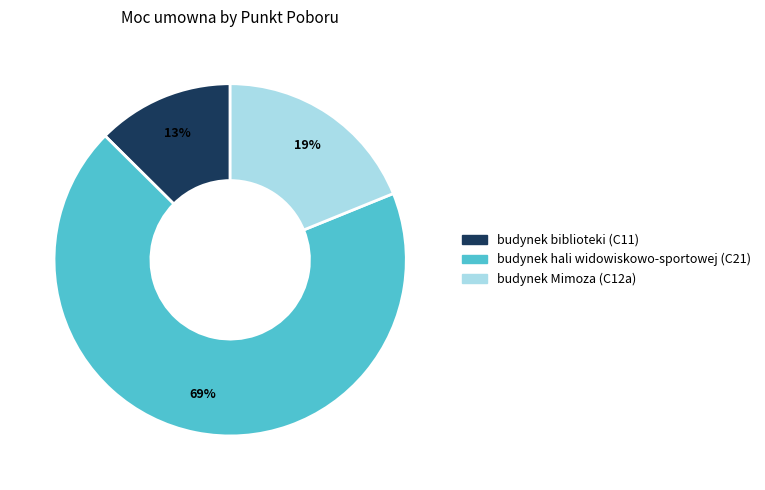

Which has a higher value, budynek hali widowiskowo-sportowej (C21) or budynek biblioteki (C11)?

budynek hali widowiskowo-sportowej (C21)